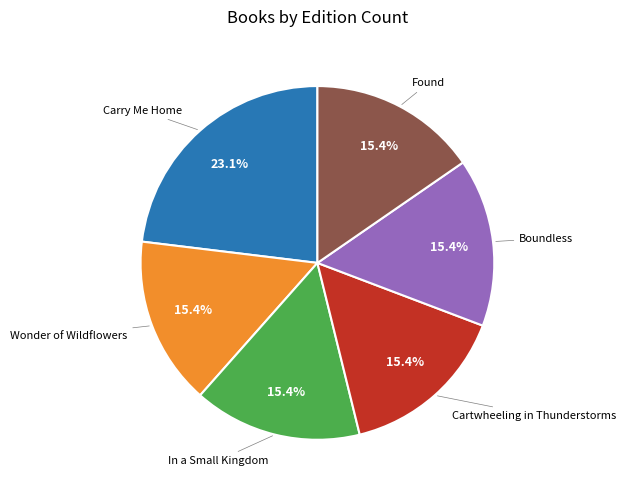

Does any single category account for the majority?

No